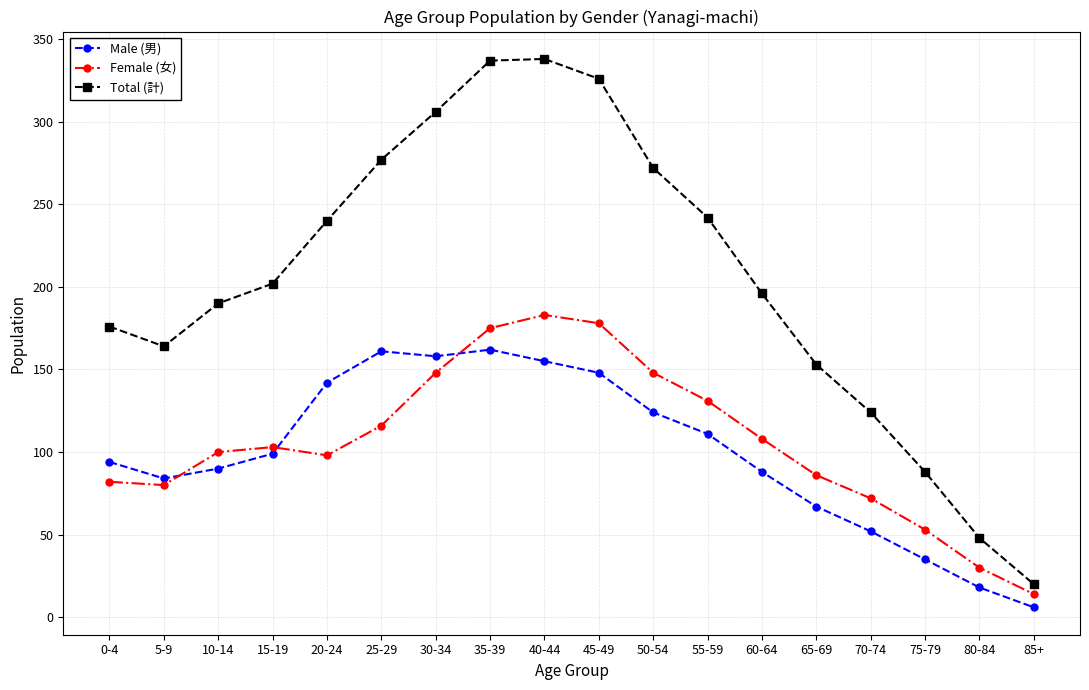

The Female (女) series shows 86 at 65-69. True or false?

True